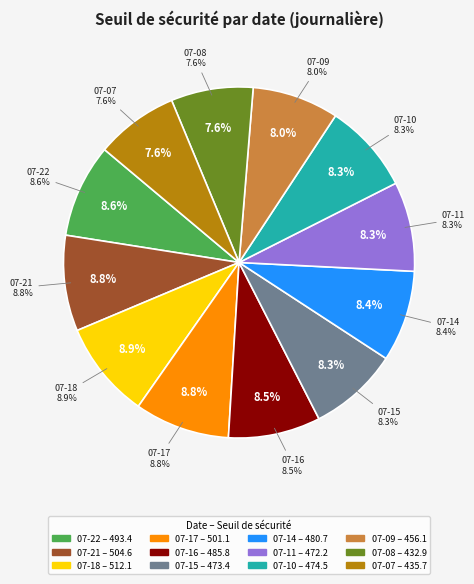

Does 2025-07-16 account for over 50% of the chart?

No